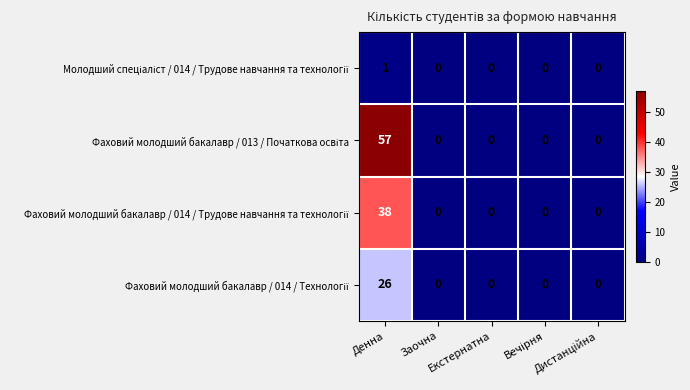

Rank the series by their maximum value, from highest to lowest.

Фаховий молодший бакалавр / 013 / Початкова освіта, Фаховий молодший бакалавр / 014 / Трудове навчання та технології, Фаховий молодший бакалавр / 014 / Технології, Молодший спеціаліст / 014 / Трудове навчання та технології